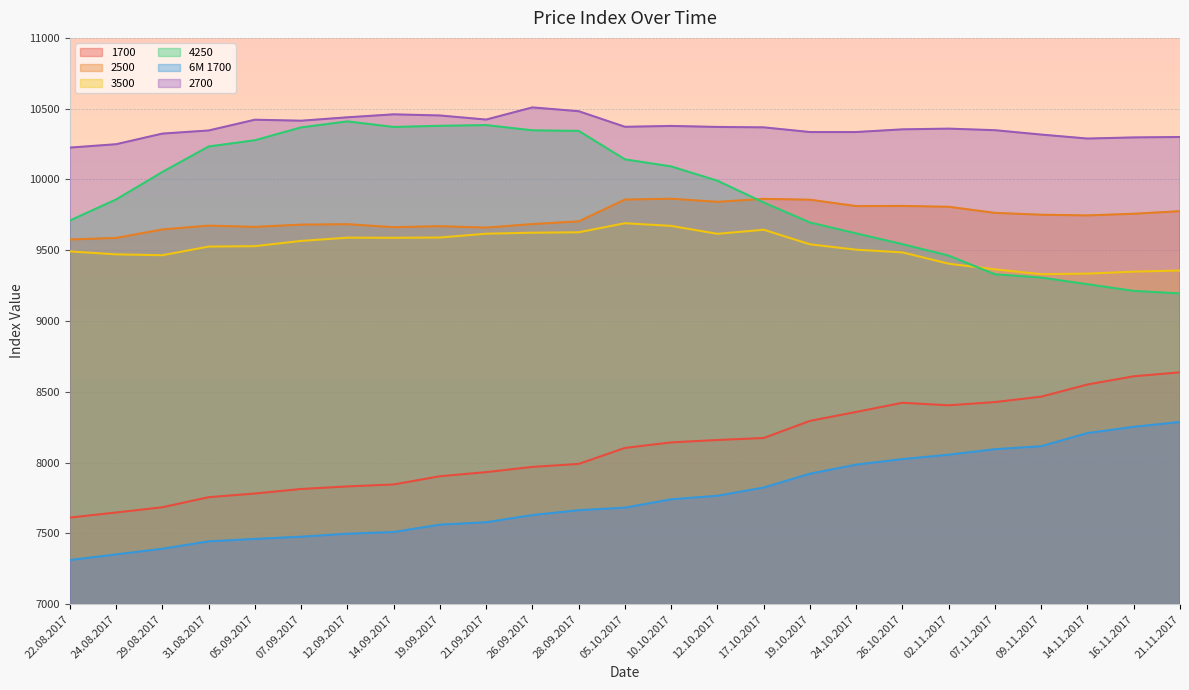

True or false: 6M 1700 and 1700 intersect in this chart.

False